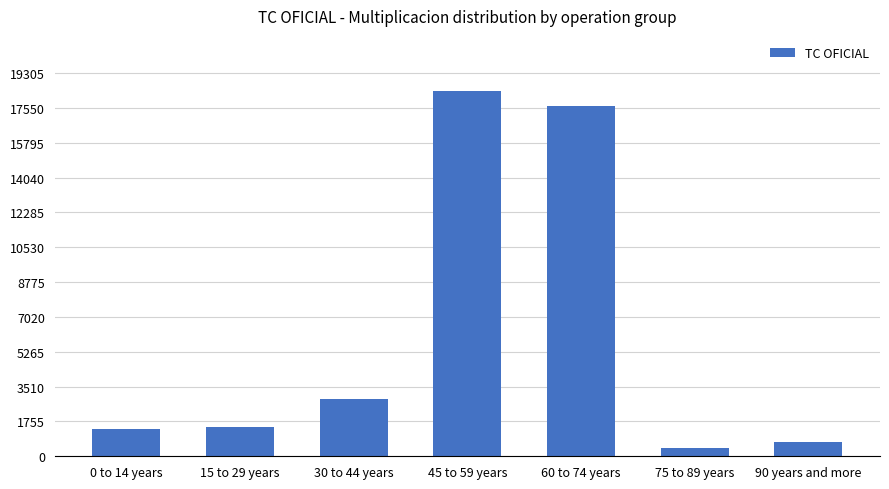

Which category has the highest value across all series?

45 to 59 years